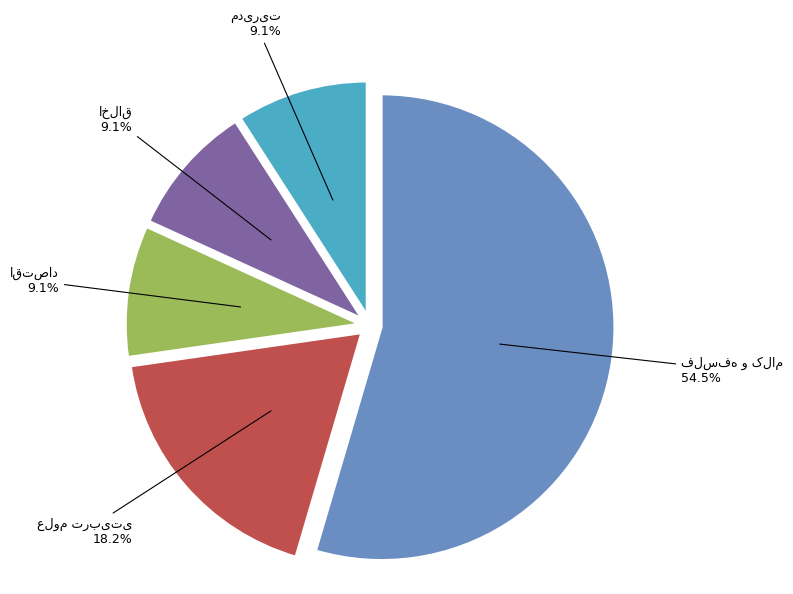

Is there any slice that represents more than half of the pie?

Yes